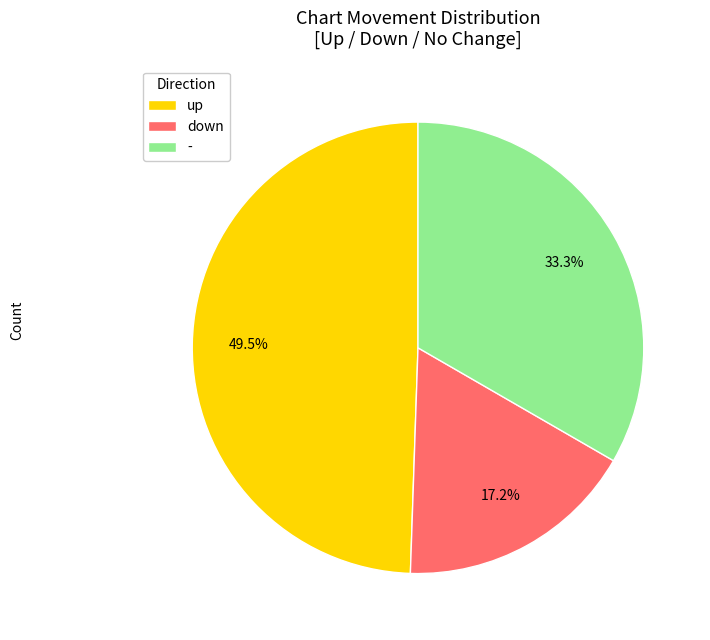

Approximately how many times larger is the value at up compared to -?

1.5